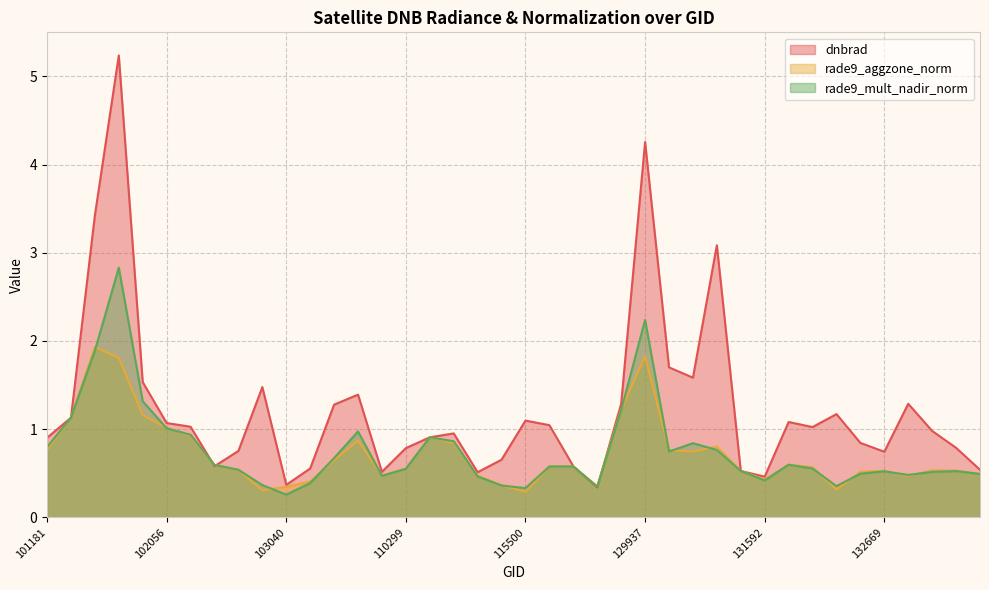

Which series changed the most between 101304 and 102792?

rade9_aggzone_norm